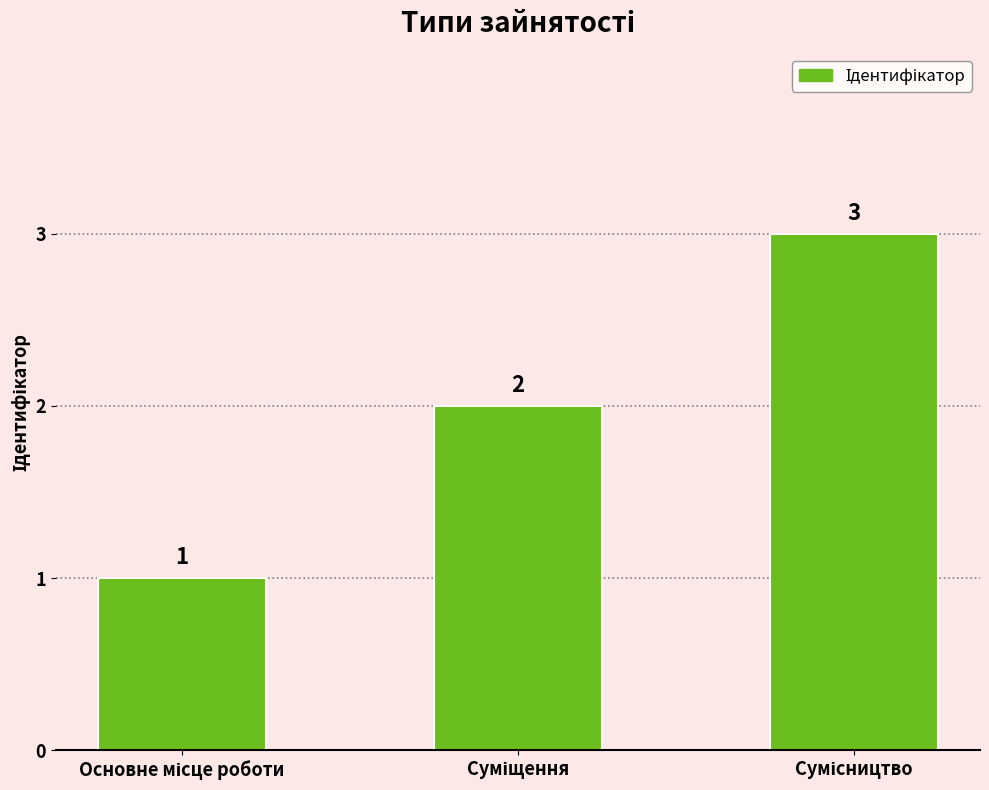

What is the greatest value displayed?

3